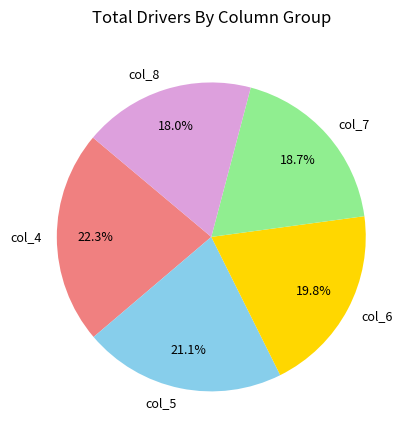

Is there a majority slice in this chart?

No